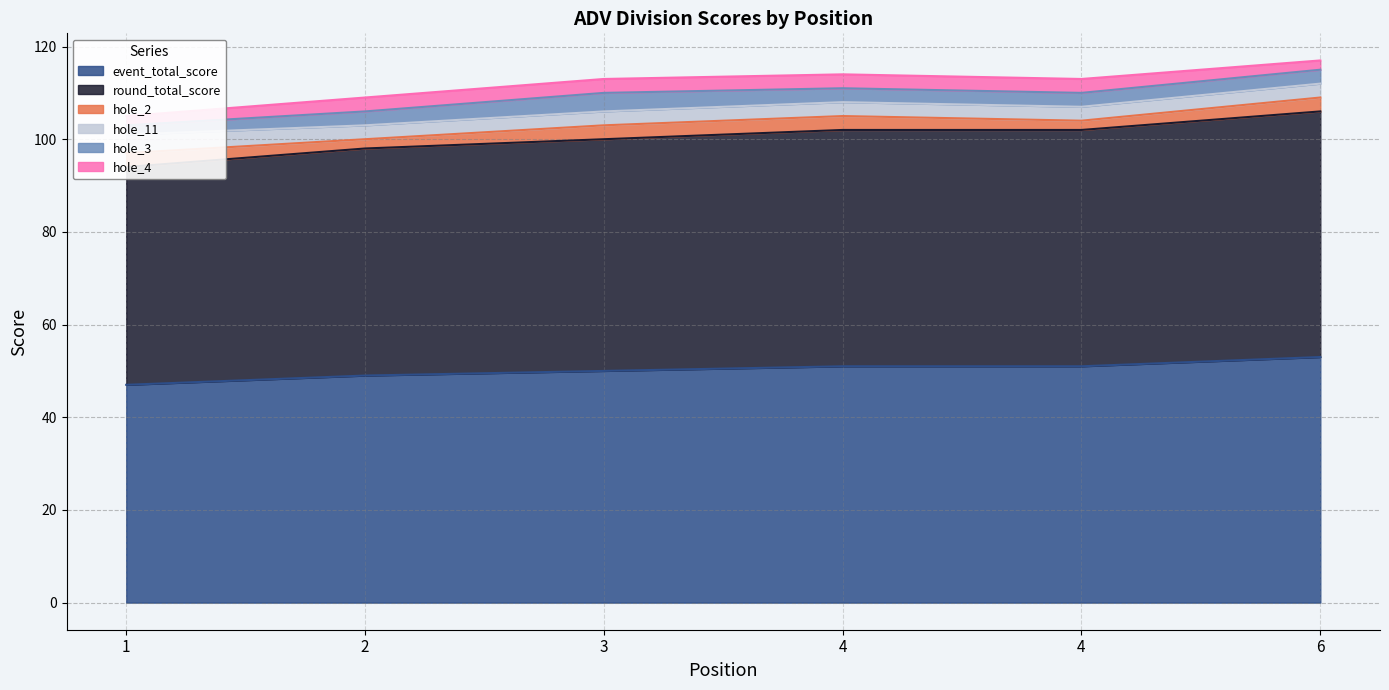

Where does the event_total_score series first go above 51?

6